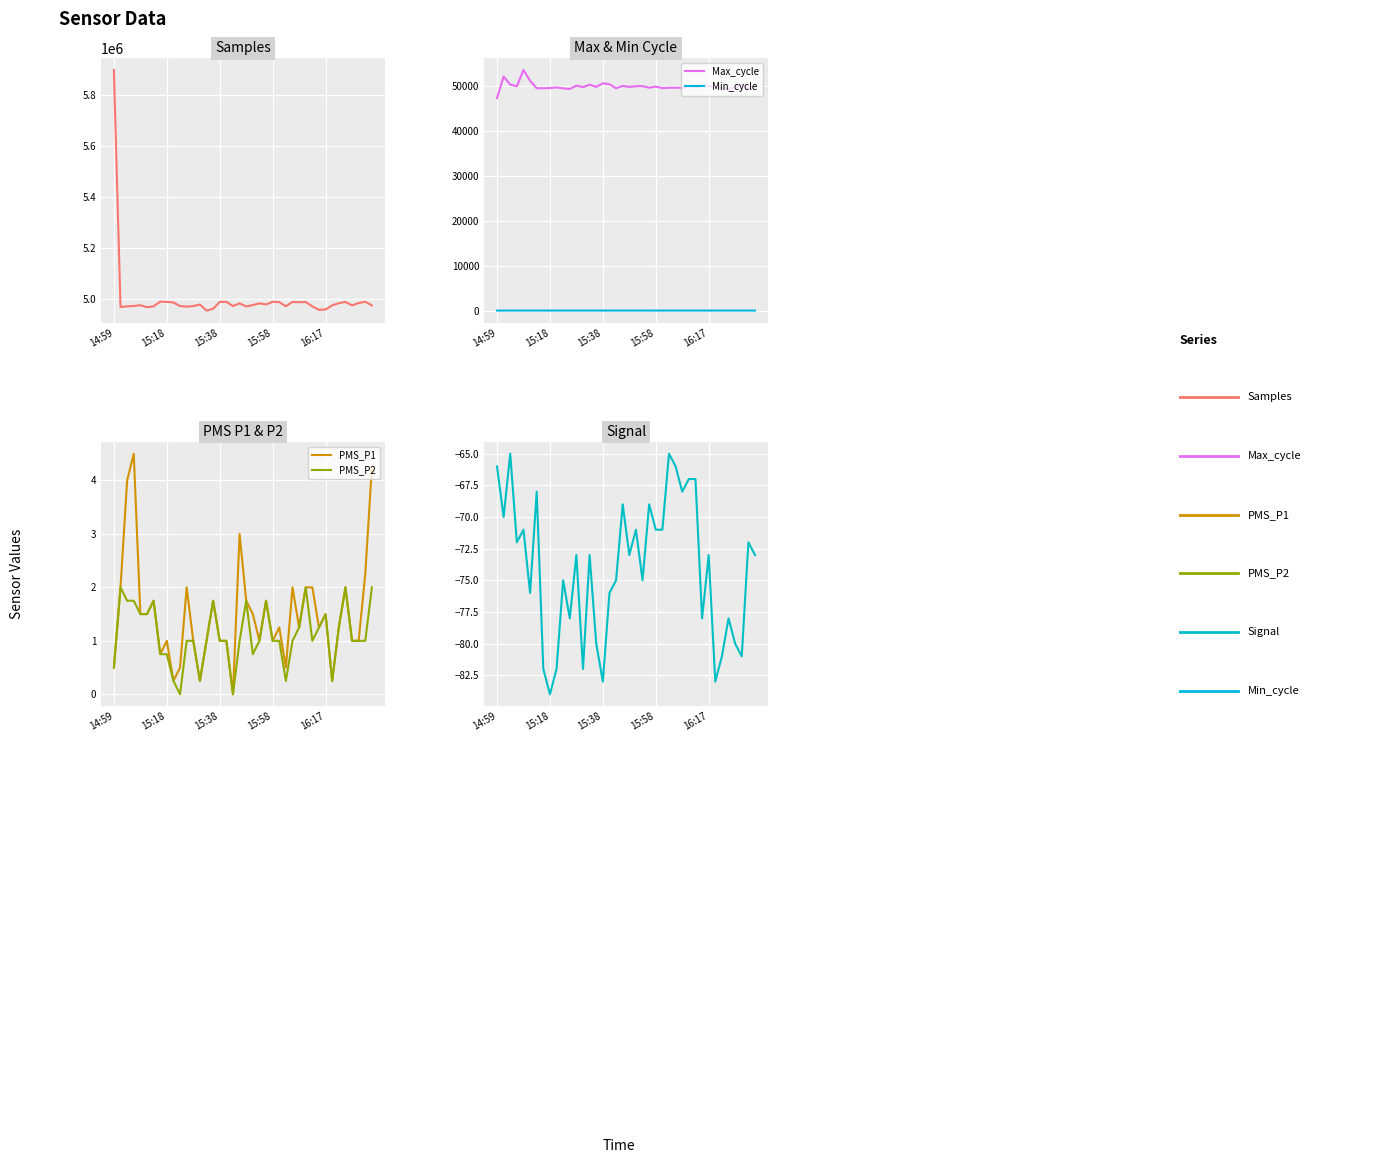

True or false: Samples and Max_cycle intersect in this chart.

False